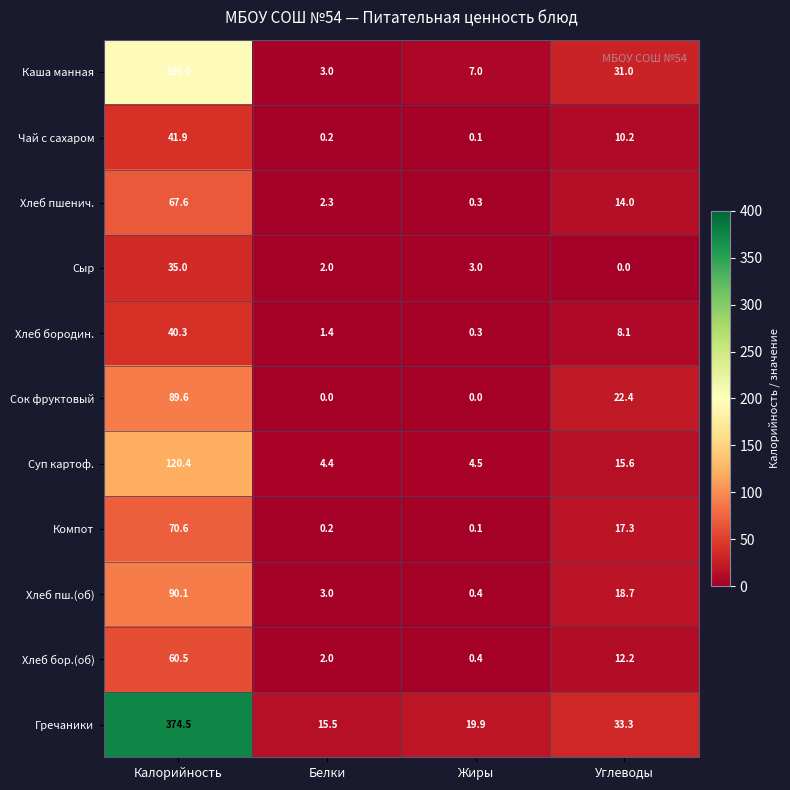

What is the difference between the highest and lowest values at Углеводы?

33.3